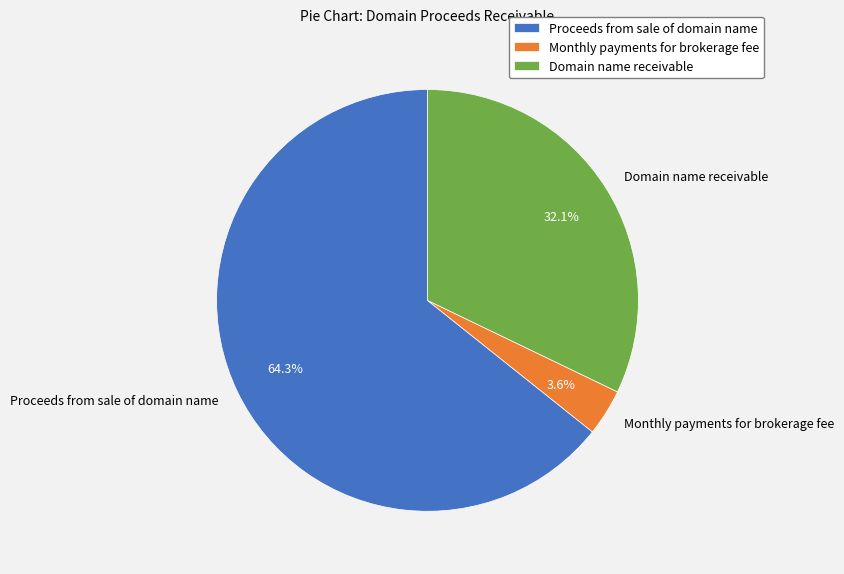

Rank the categories by value from lowest to highest.

Monthly payments for brokerage fee, Domain name receivable, Proceeds from sale of domain name